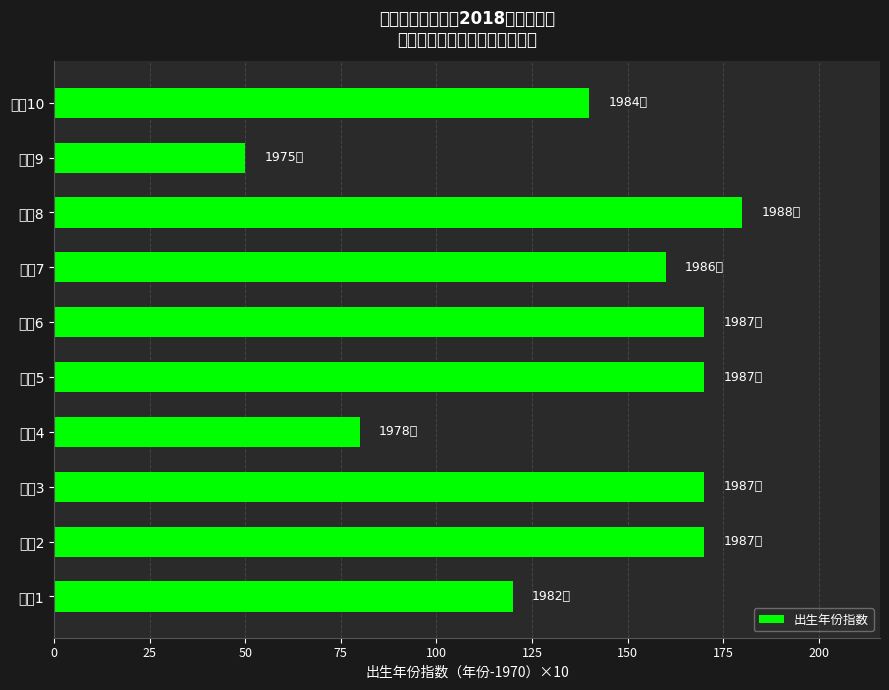

What is the sum of the values at 教师5 and 教师4?

250